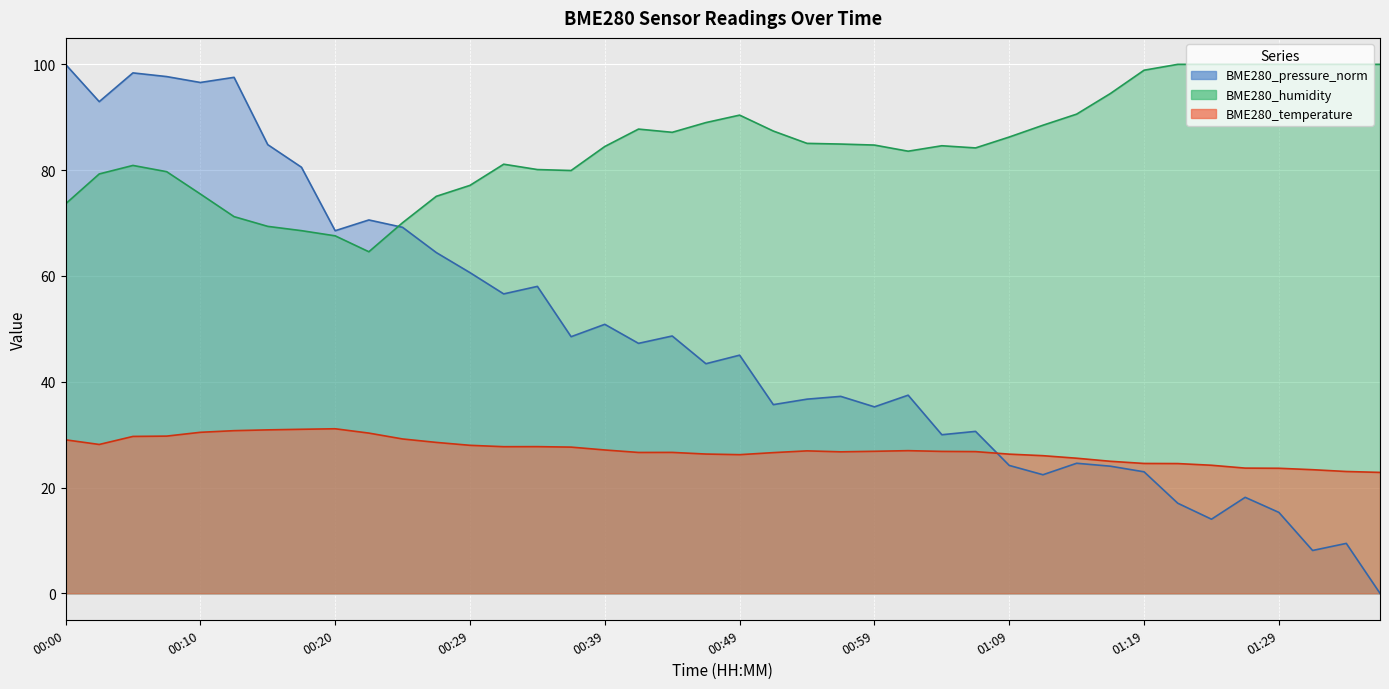

What value does the BME280_humidity series have at 00:32?

81.1